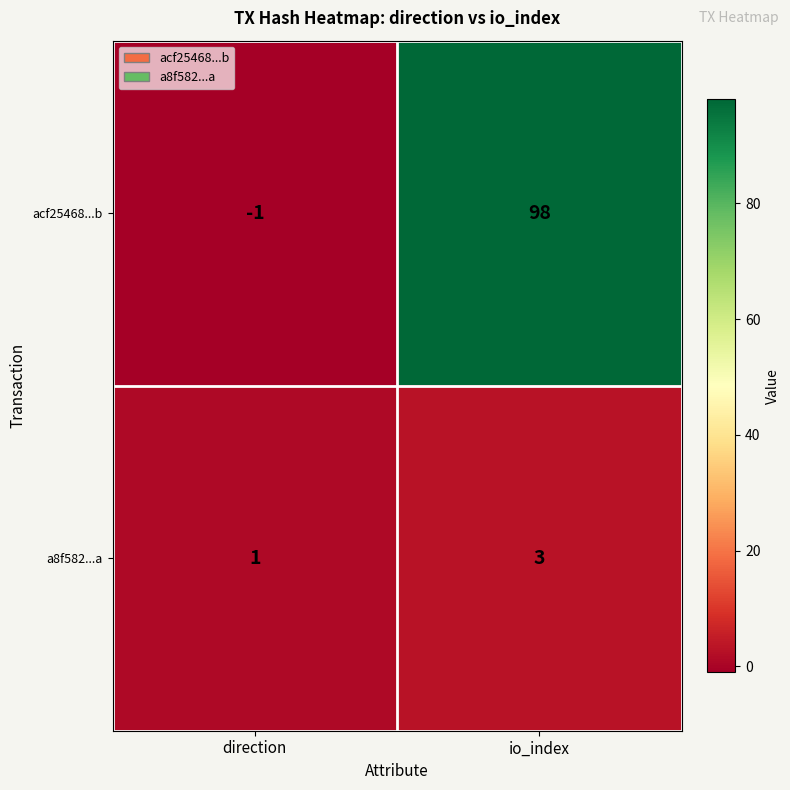

What is the sum of all a8f582...a values?

4